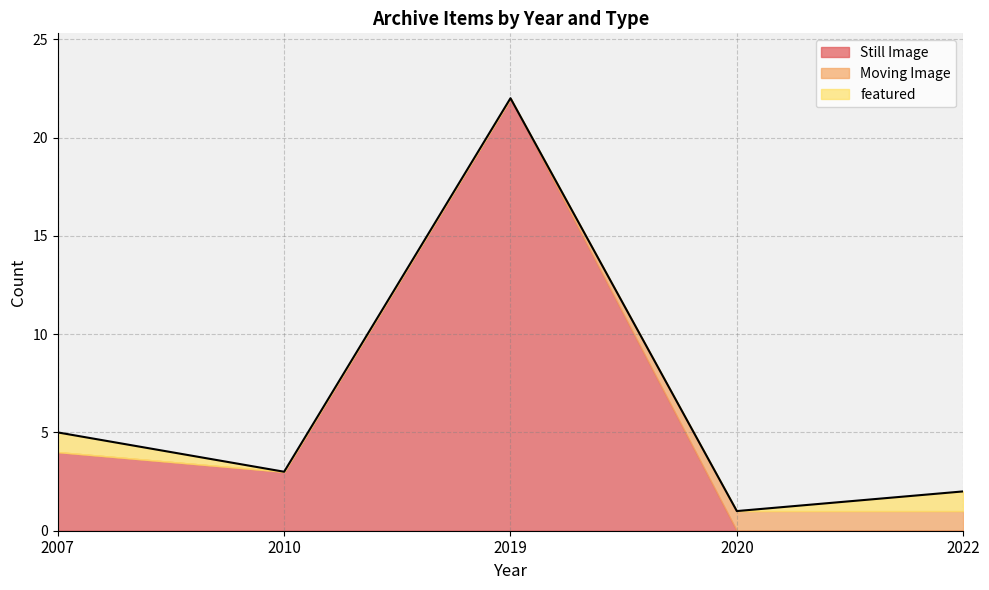

What is the greatest value displayed?

22